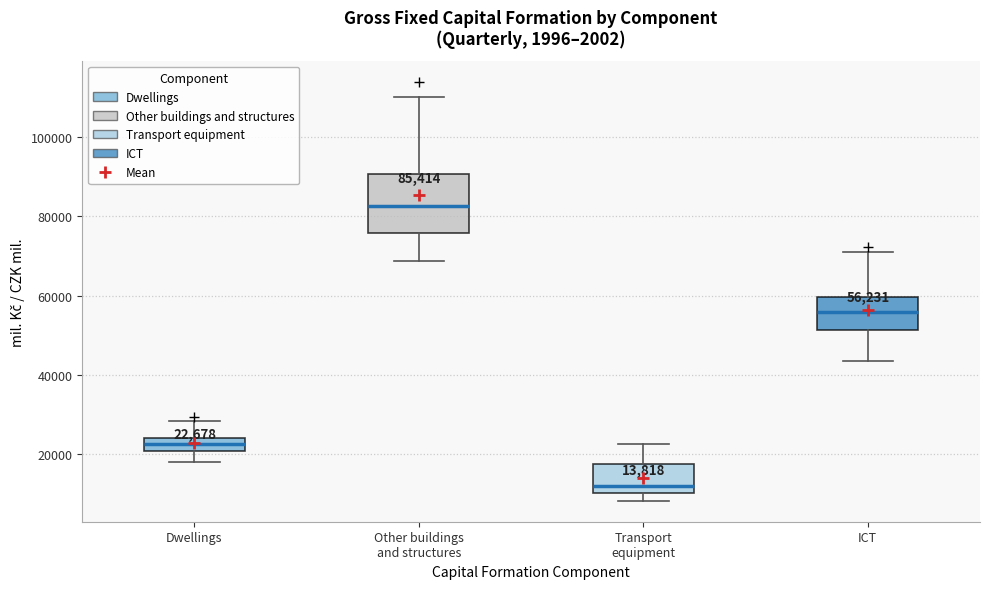

Which box has the lowest median line?

Transport equipment